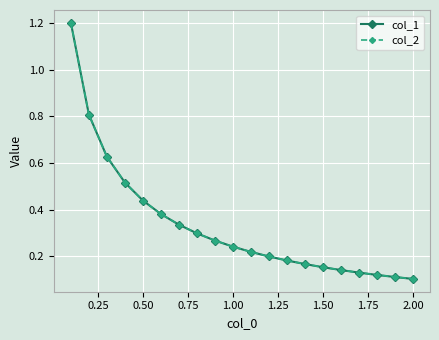

What is the value of the col_1 point at the 5th from the left?

0.4